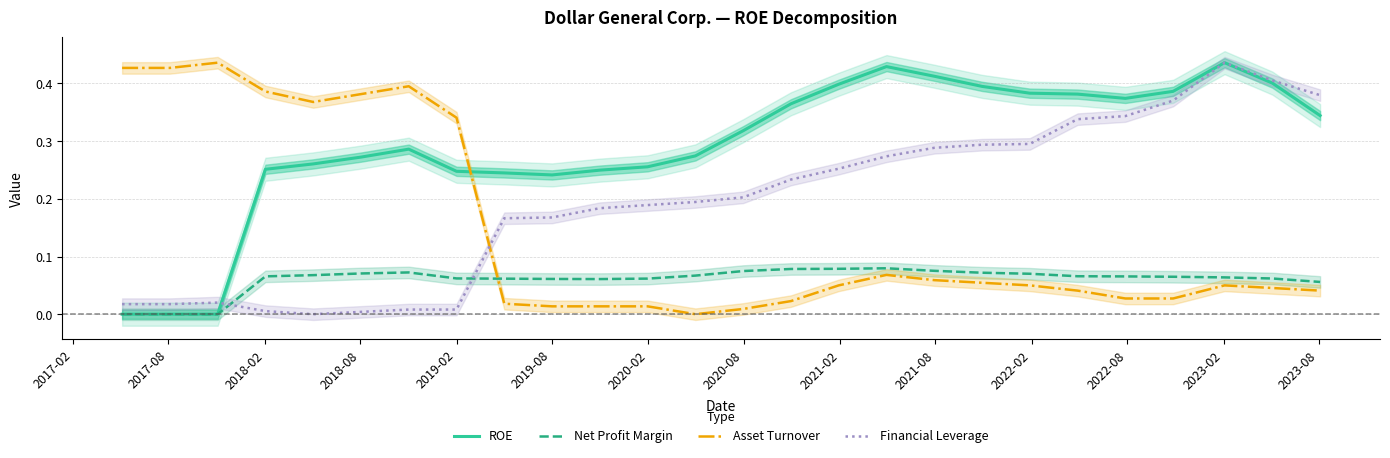

Which series has the largest range (max minus min)?

ROE